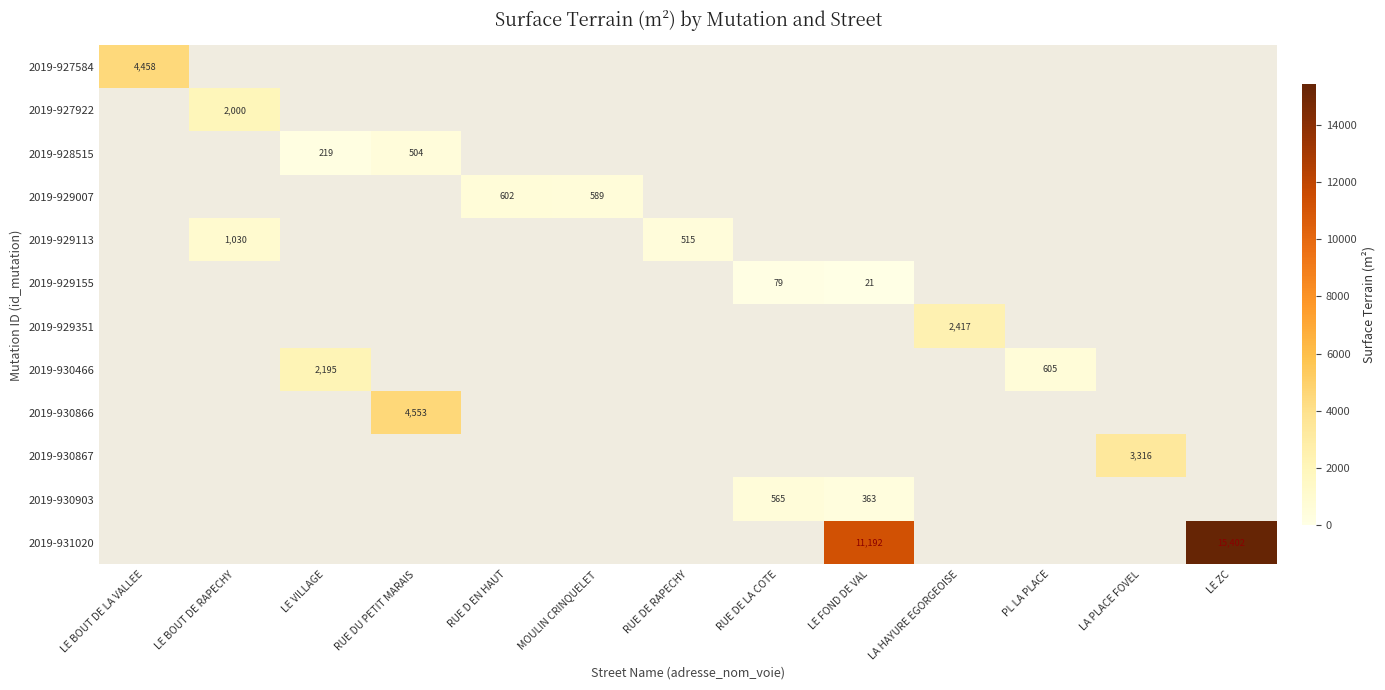

Between LA PLACE FOVEL and LE BOUT DE RAPECHY, which is larger?

LE BOUT DE RAPECHY